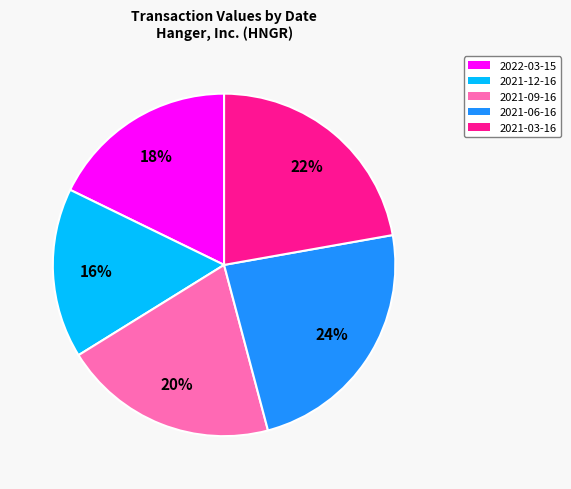

Between 2021-12-16 and 2021-03-16, which is larger?

2021-03-16